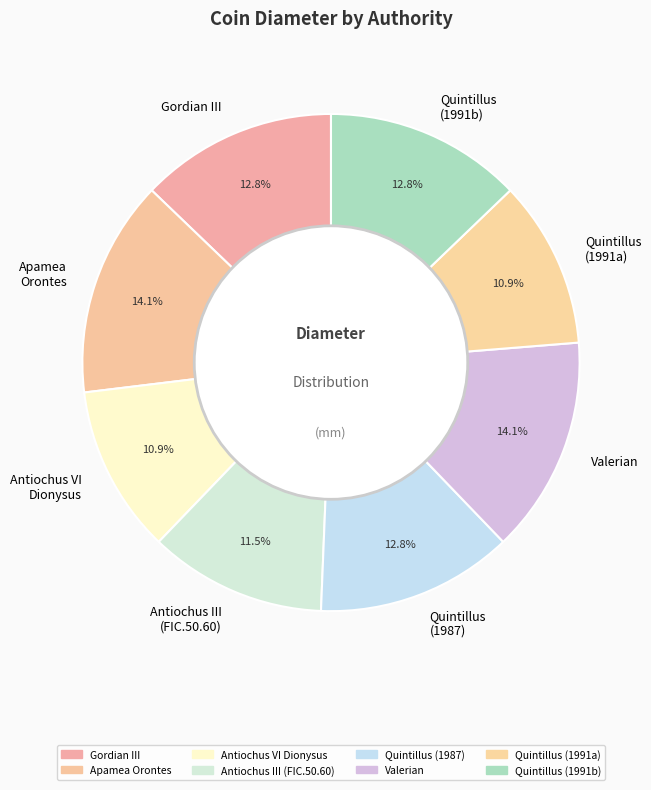

Does Quintillus (1991b) represent more than half of the total?

No